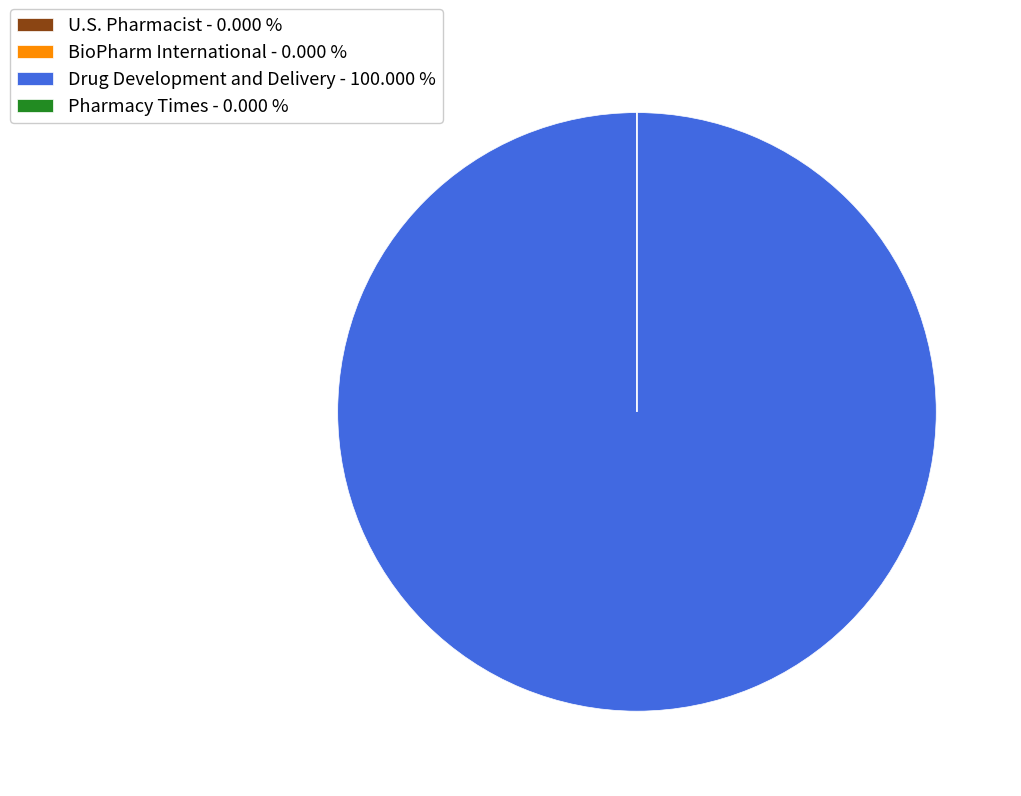

Is there any slice that represents more than half of the pie?

Yes